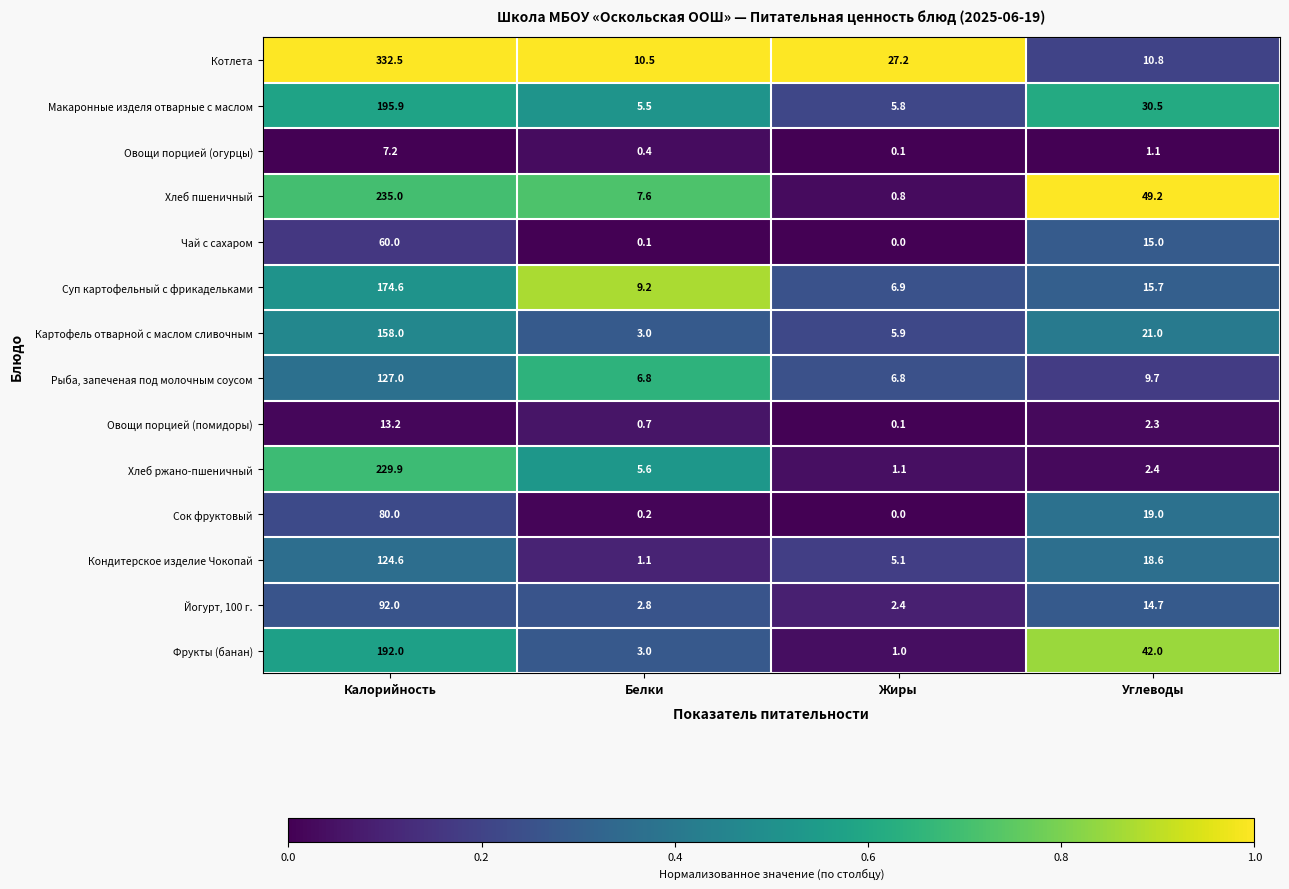

At Калорийность, list the series in order from smallest to largest.

Овощи порцией (огурцы), Овощи порцией (помидоры), Чай с сахаром, Сок фруктовый, Йогурт, 100 г., Кондитерское изделие Чокопай, Рыба, запеченая под молочным соусом, Картофель отварной с маслом сливочным, Суп картофельный с фрикадельками, Фрукты (банан), Макаронные изделя отварные с маслом, Хлеб ржано-пшеничный, Хлеб пшеничный, Котлета